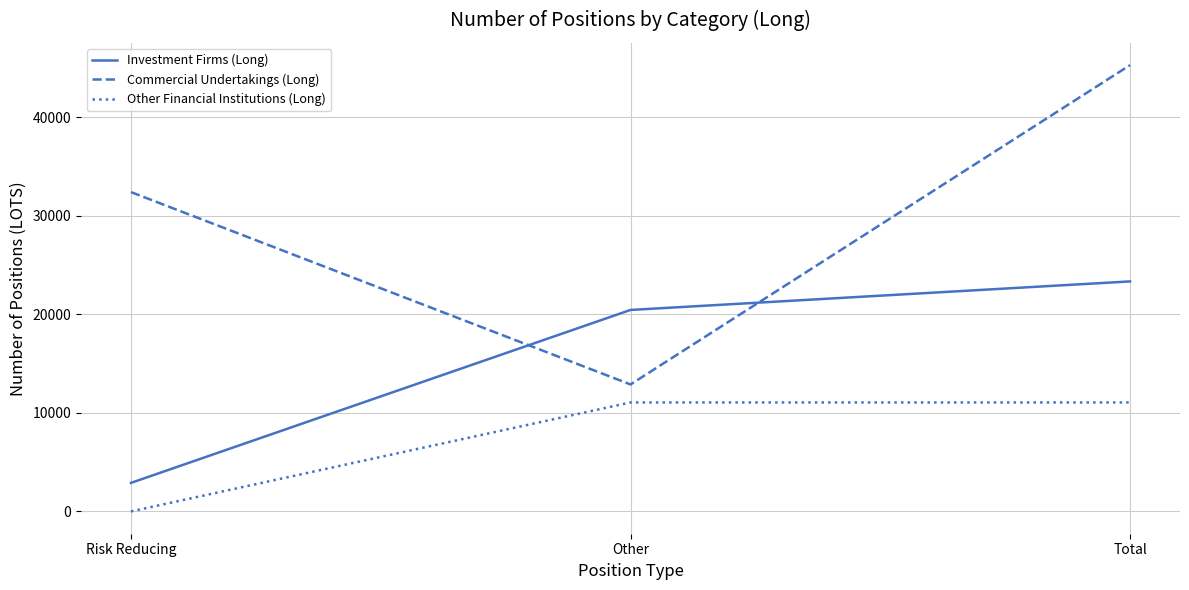

List the labels in order of Commercial Undertakings (Long) value, largest first.

Total, Risk Reducing, Other